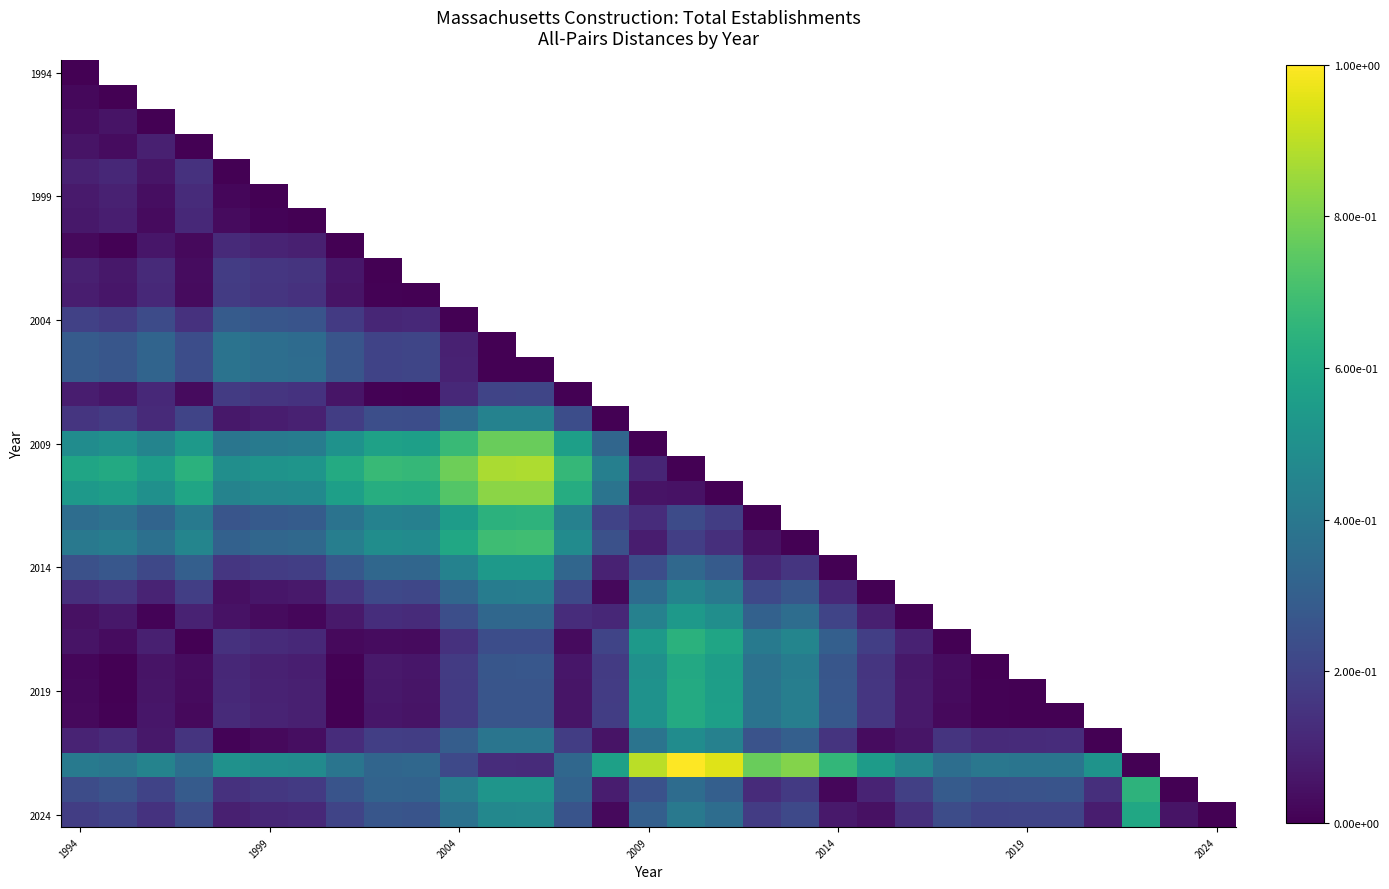

Which has a higher value, 16 or 14?

14